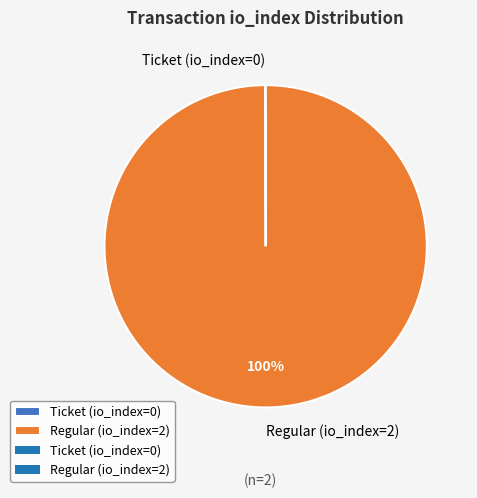

To the nearest percent, what is the difference between the largest and smallest slice percentages?

100%